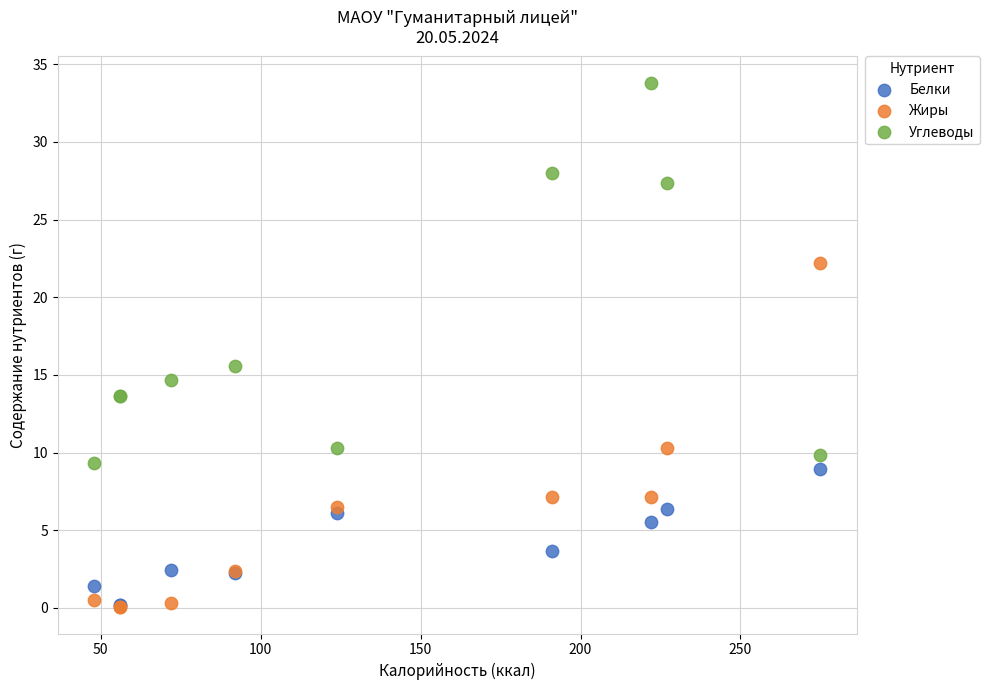

Which series has the widest spread of Y values?

Углеводы